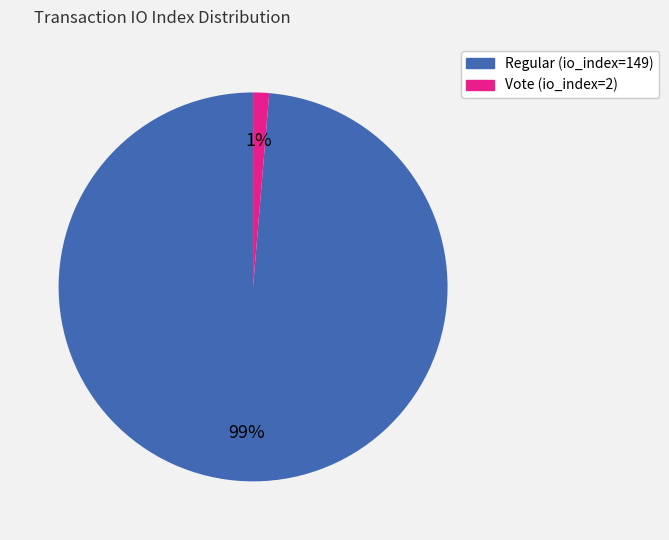

Which has a higher value, Vote (io_index=2) or Regular (io_index=149)?

Regular (io_index=149)